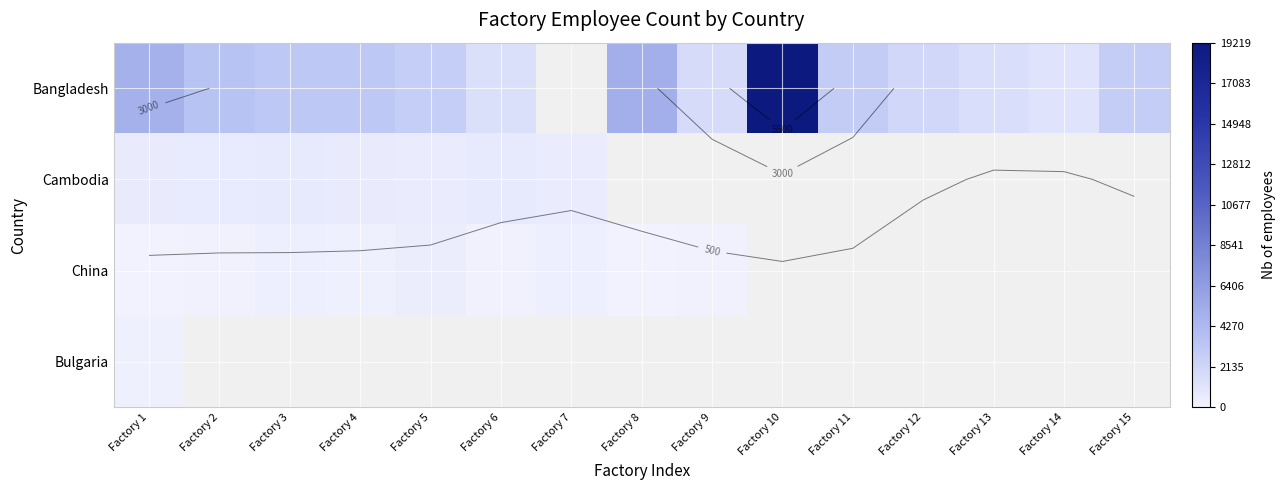

Which category has the lowest value across all series?

Factory 8